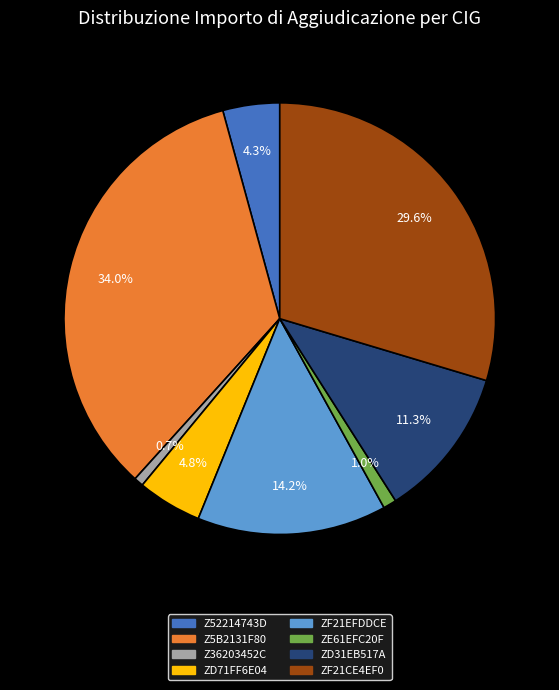

What is the ratio of the value at Z52214743D to the value at ZD71FF6E04?

0.9